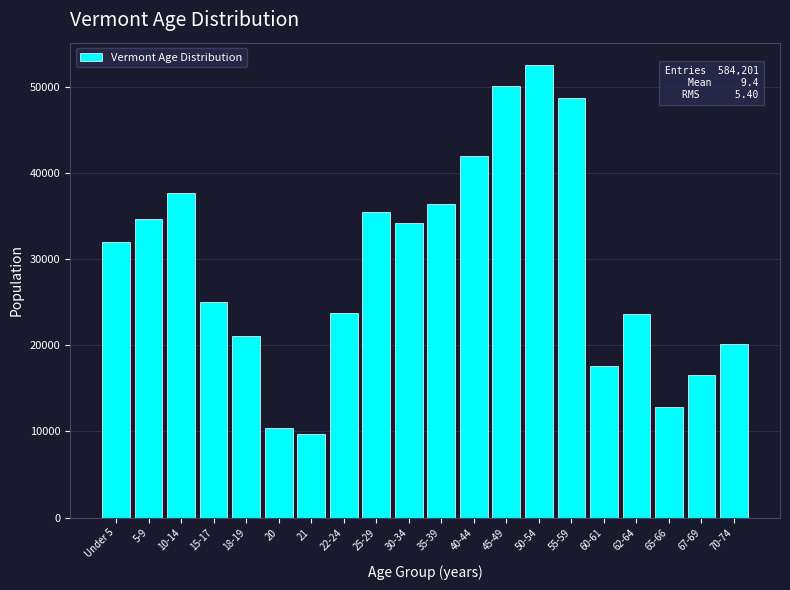

What is the sum of all values?

584201